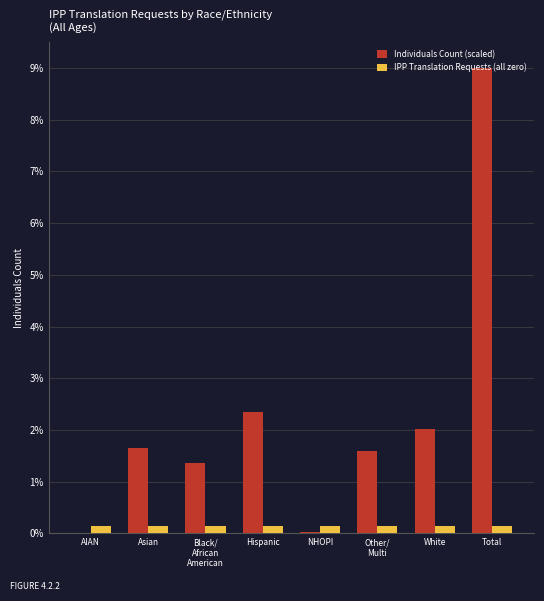

The value of Individuals Count (scaled) at Hispanic is 3.2. True or false?

False